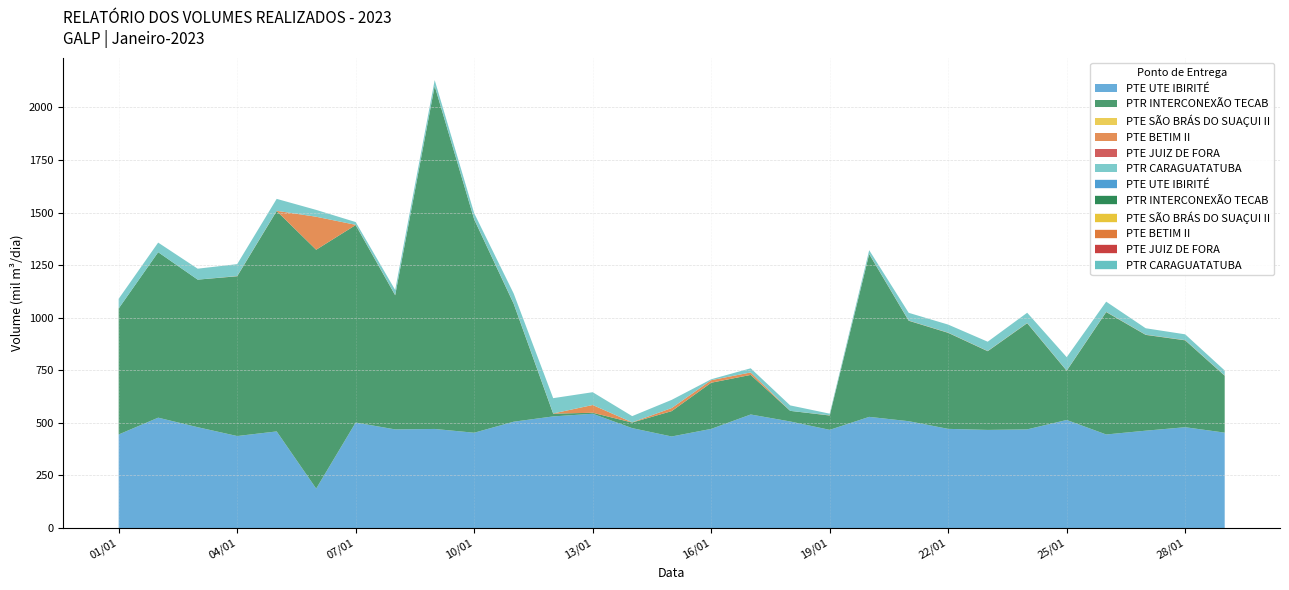

Rank the series by their maximum value, from lowest to highest.

PTE SÃO BRÁS DO SUAÇUI II, PTE JUIZ DE FORA, PTR CARAGUATATUBA, PTE BETIM II, PTE UTE IBIRITÉ, PTR INTERCONEXÃO TECAB